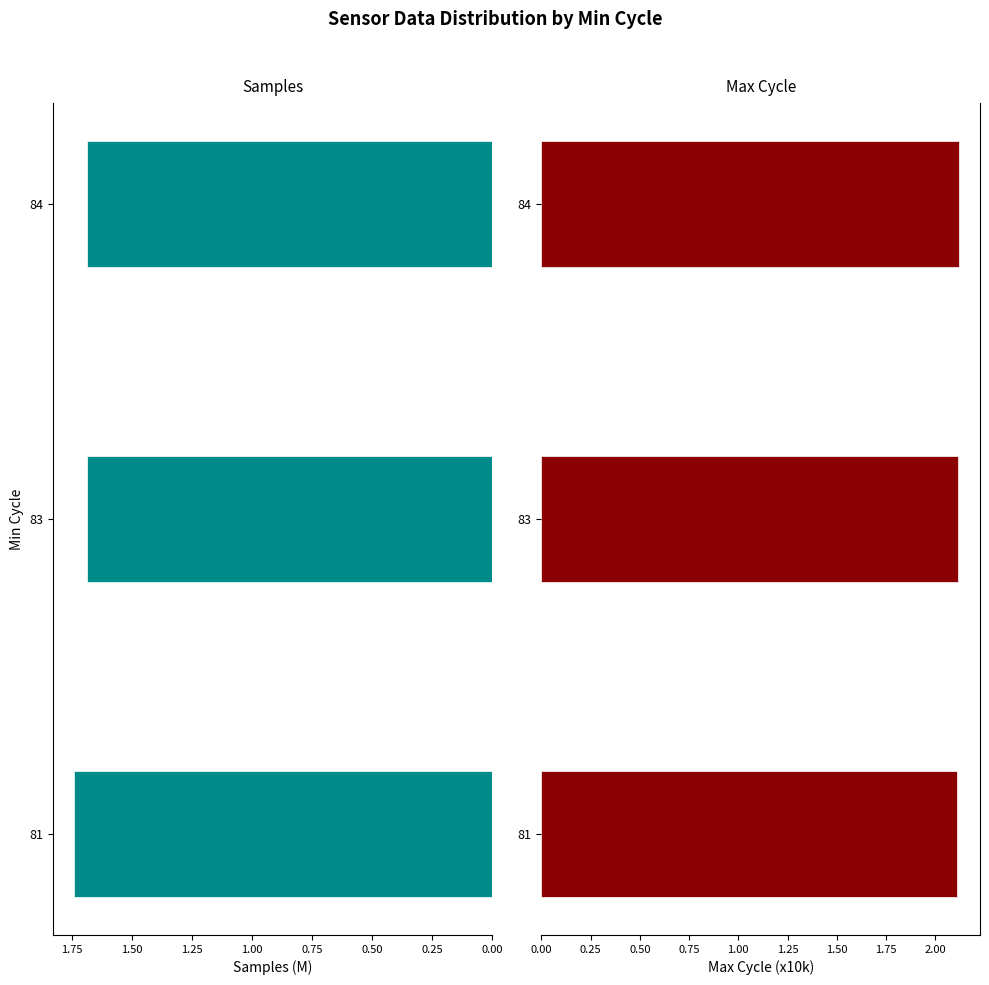

Is the value of Samples (M) at 81 greater than the value of Max Cycle (x10k) at 83?

No